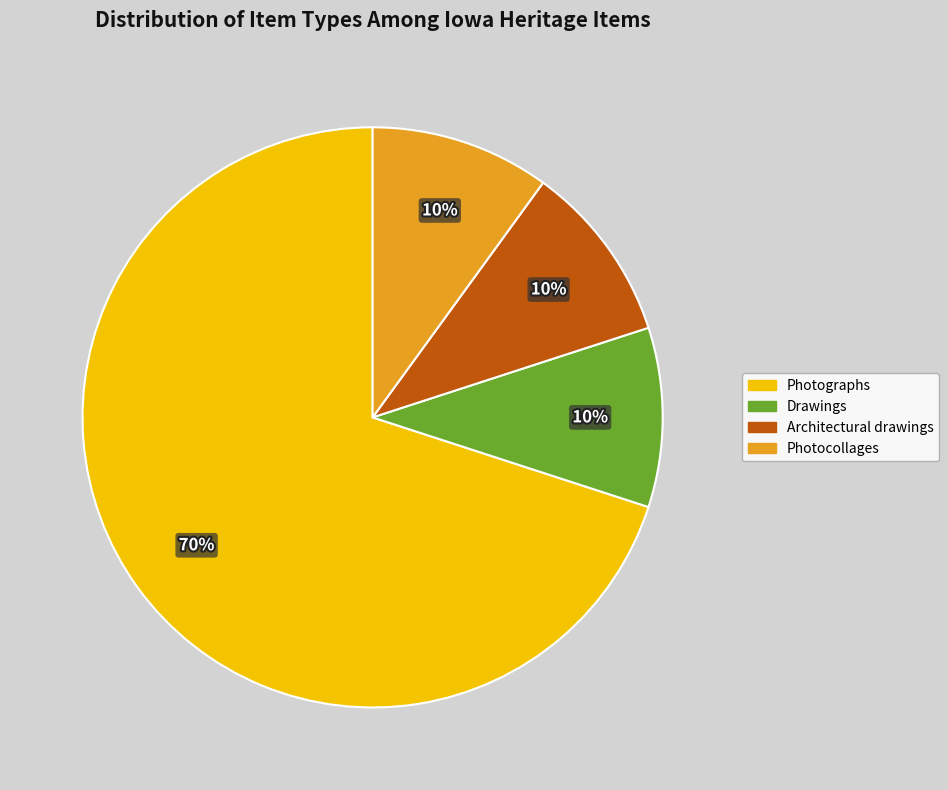

To the nearest percent, what is the difference between the largest and smallest slice percentages?

60%